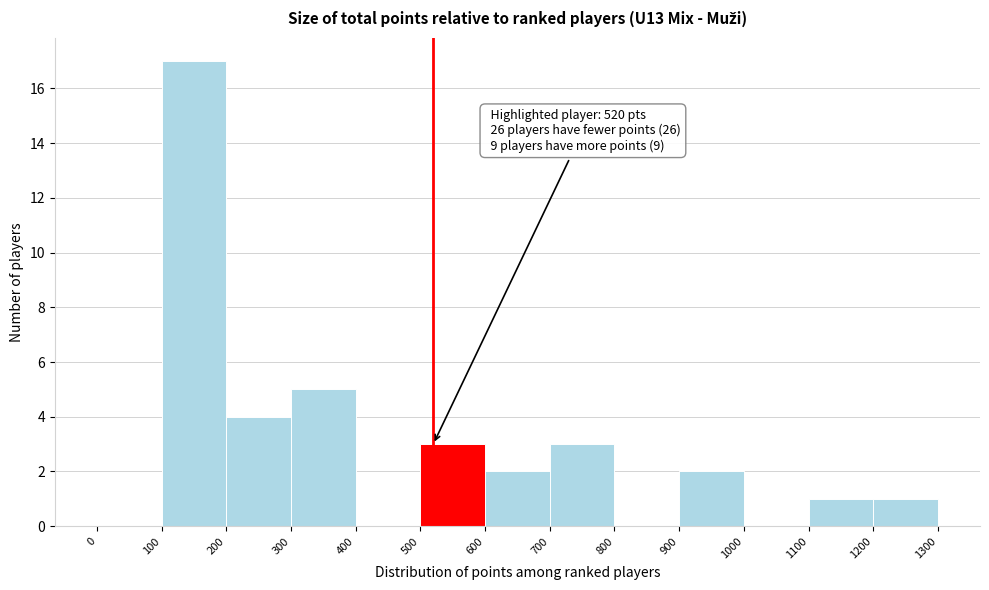

Which range on the x-axis has the tallest bar?

100 to 200